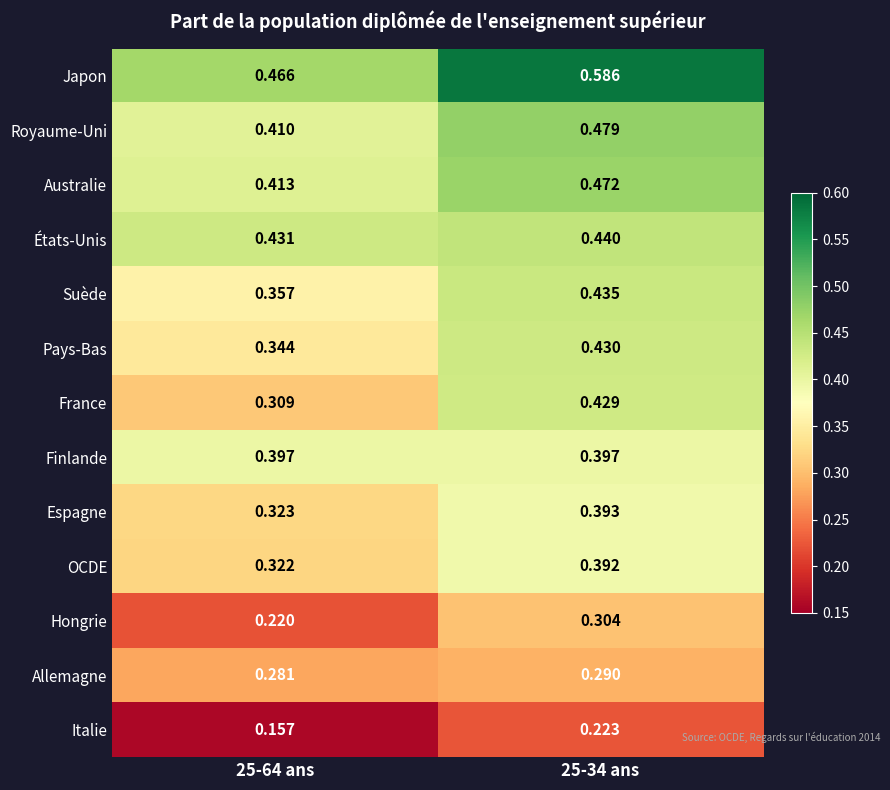

Which series has the largest total across all categories?

Japon